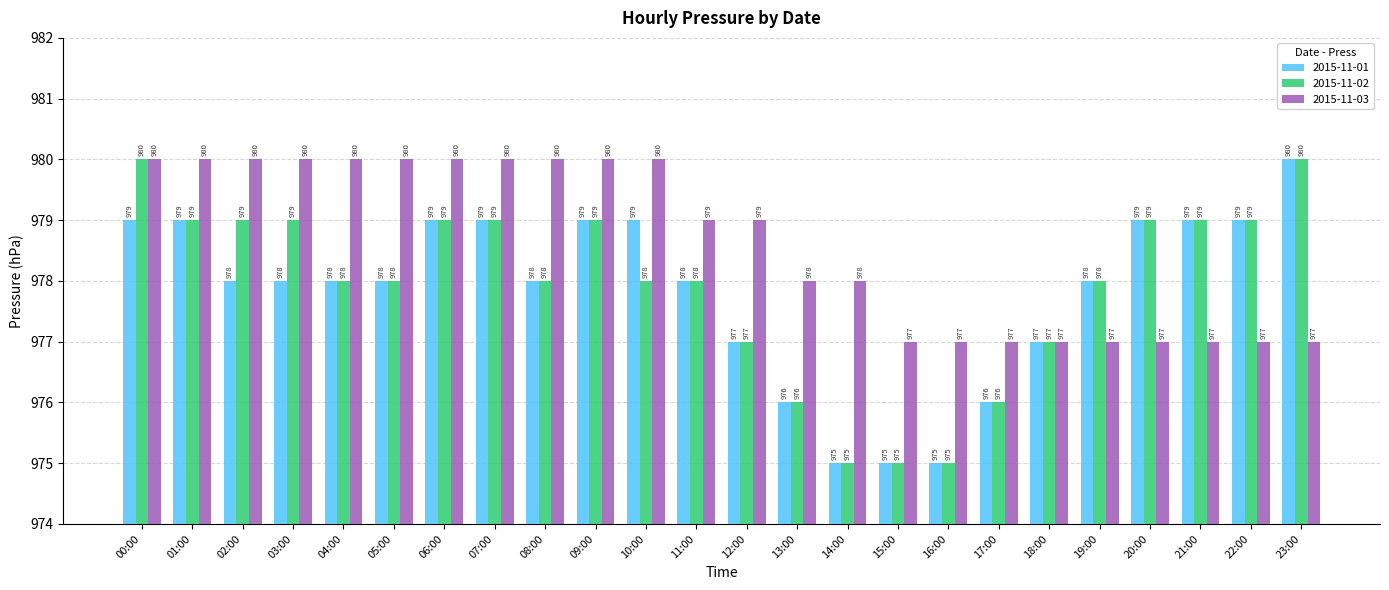

At which category is the sum across all series the highest?

00:00